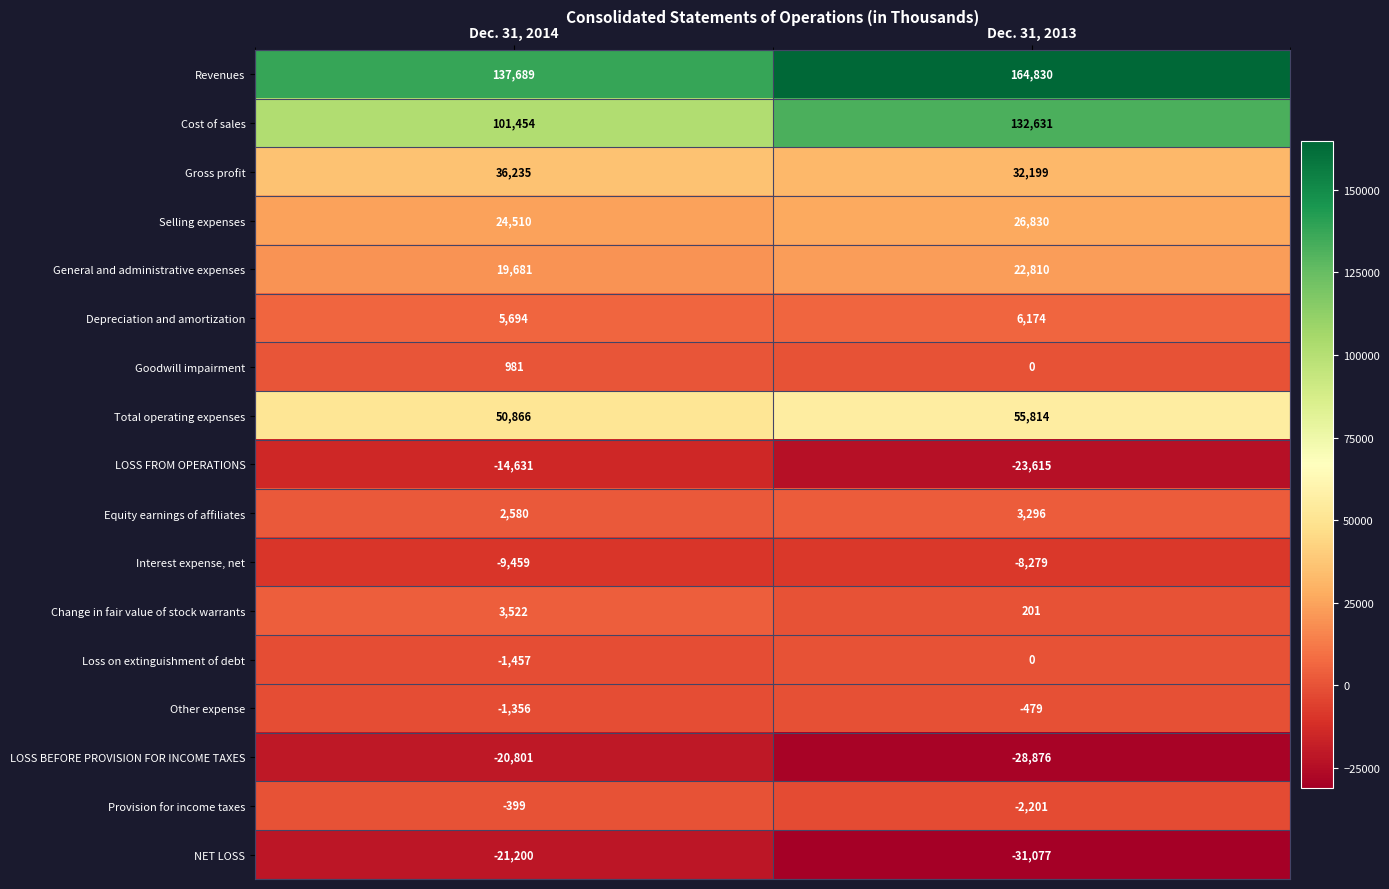

True or false: Equity earnings of affiliates has a value of 4362 at Dec. 31, 2013.

False